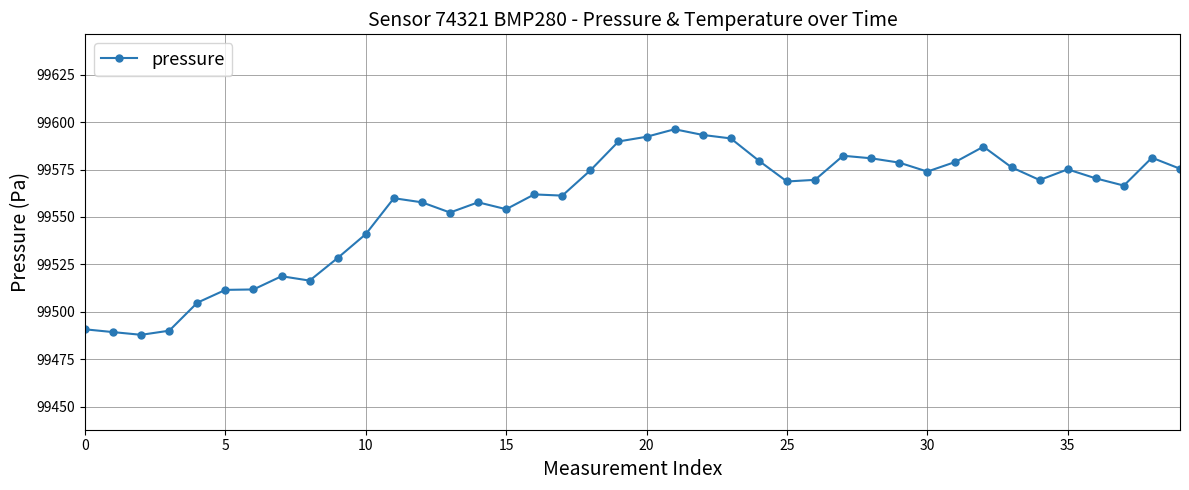

Is this an area chart (filled region under the line)?

No